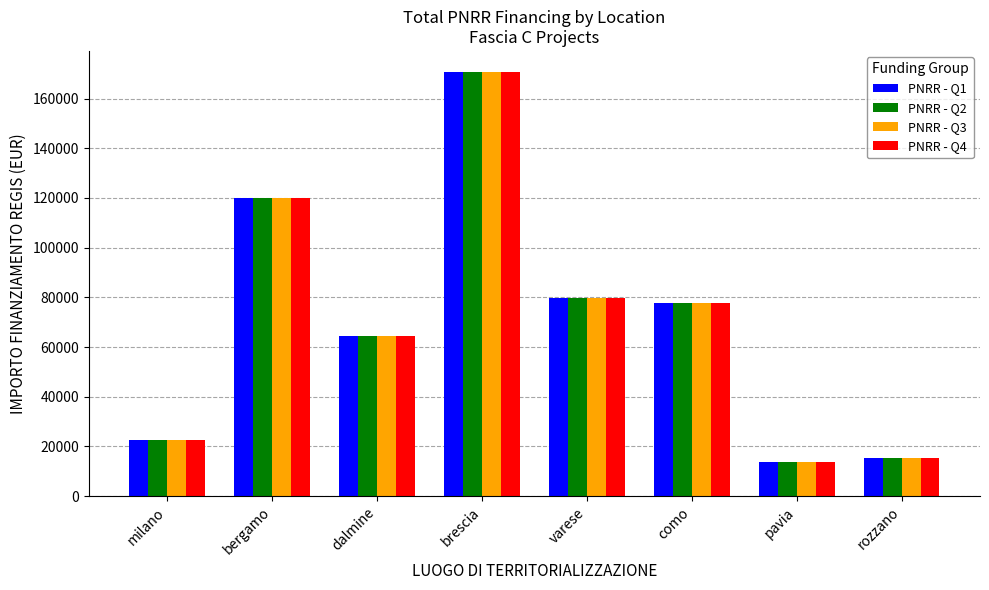

At how many categories does at least one series exceed 27756?

5